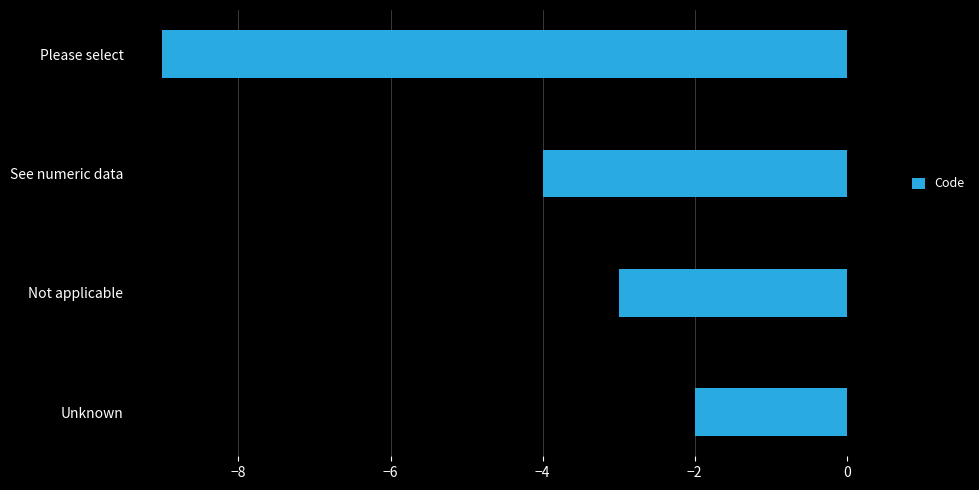

List the labels in order of value, largest first.

Unknown, Not applicable, See numeric data, Please select